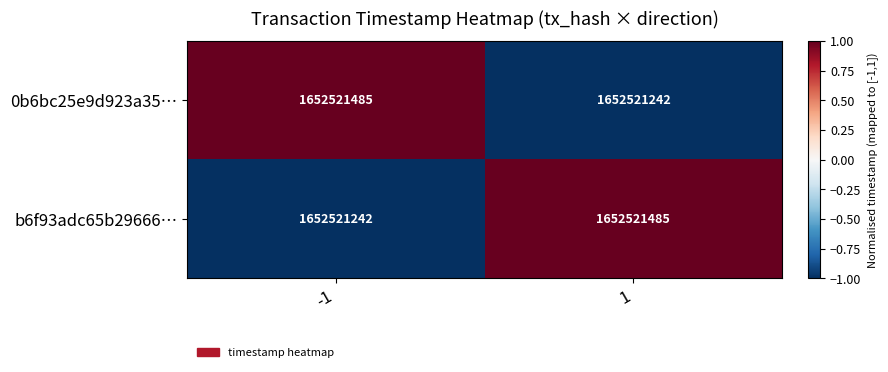

List the labels in order of b6f93adc65b29666… value, largest first.

1, -1